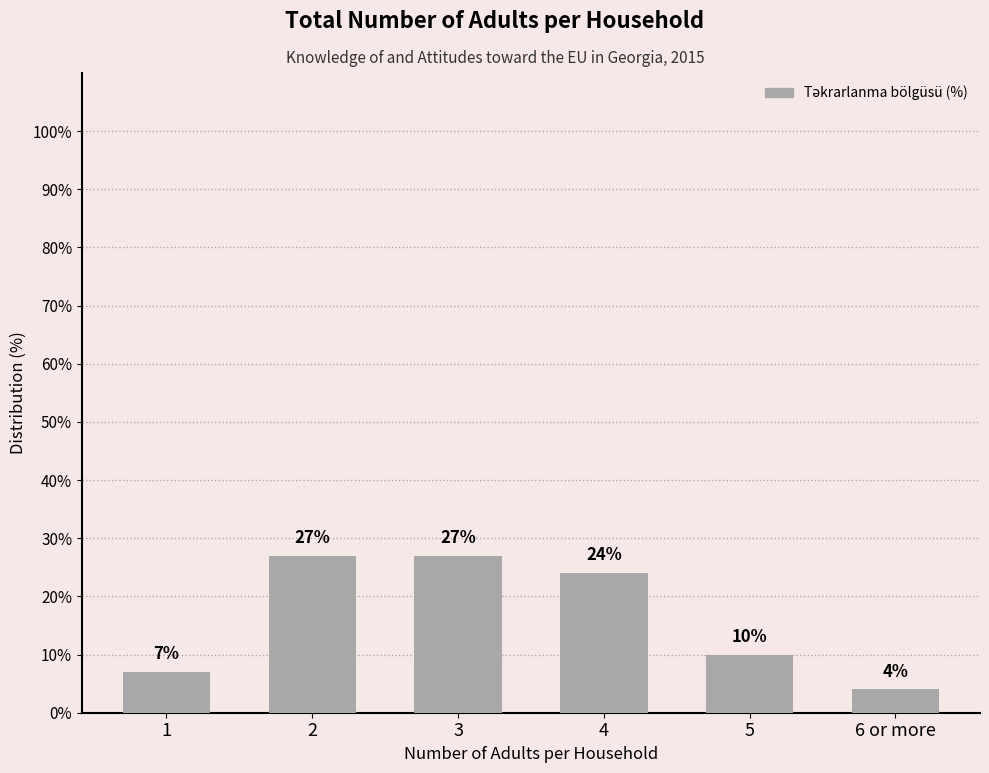

True or false: the data shows 10 at 5.

True